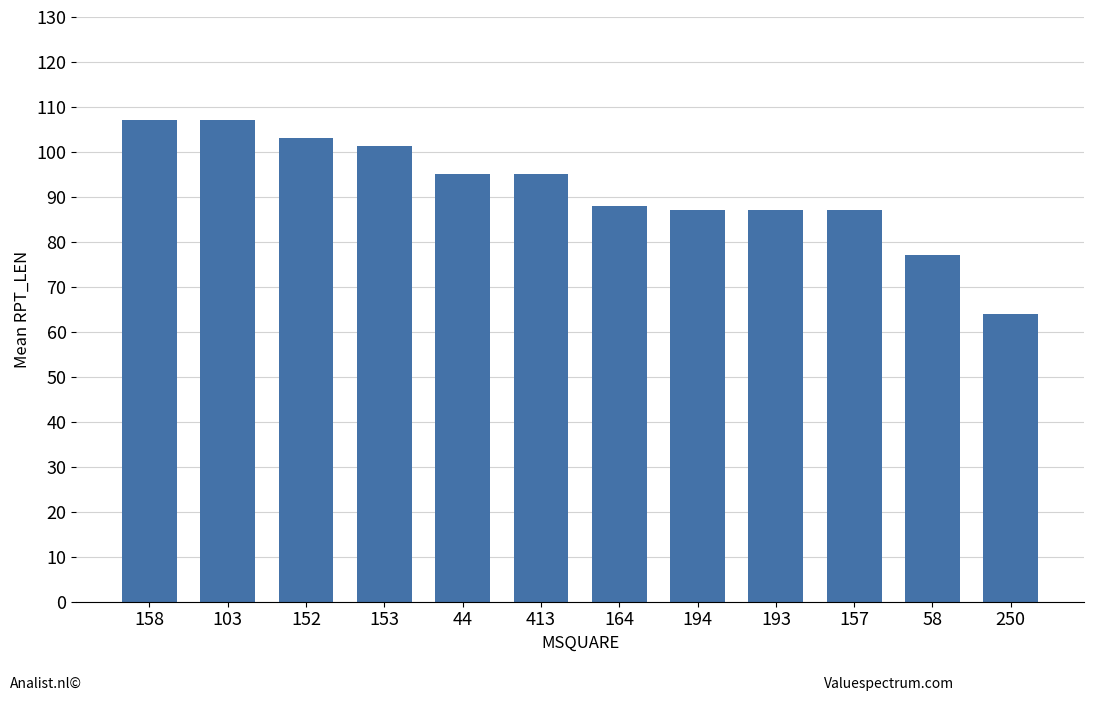

What is the ratio of the value at 250 to the value at 44?

0.7